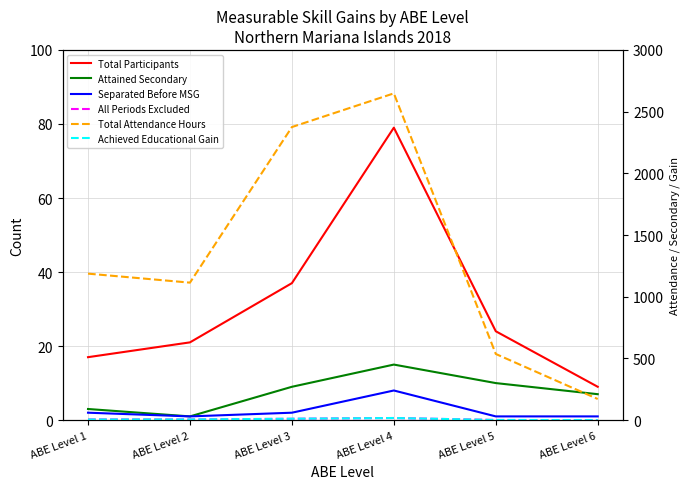

True or false: Achieved Educational Gain has a value of 5 at ABE Level 1.

True